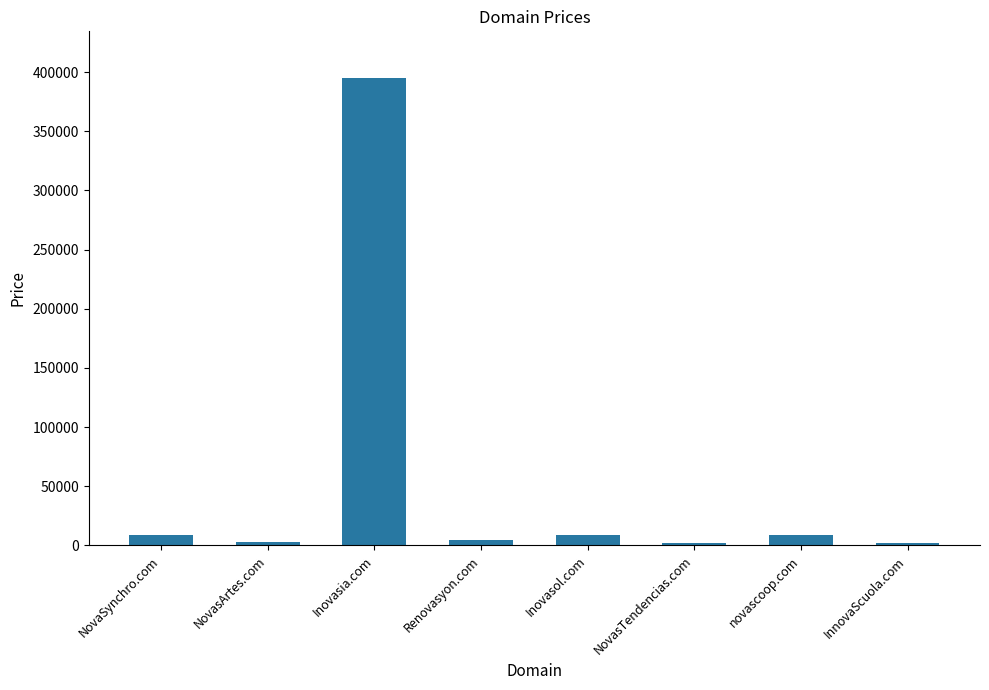

Approximately how many times larger is the value at novascoop.com compared to NovasTendencias.com?

4.7